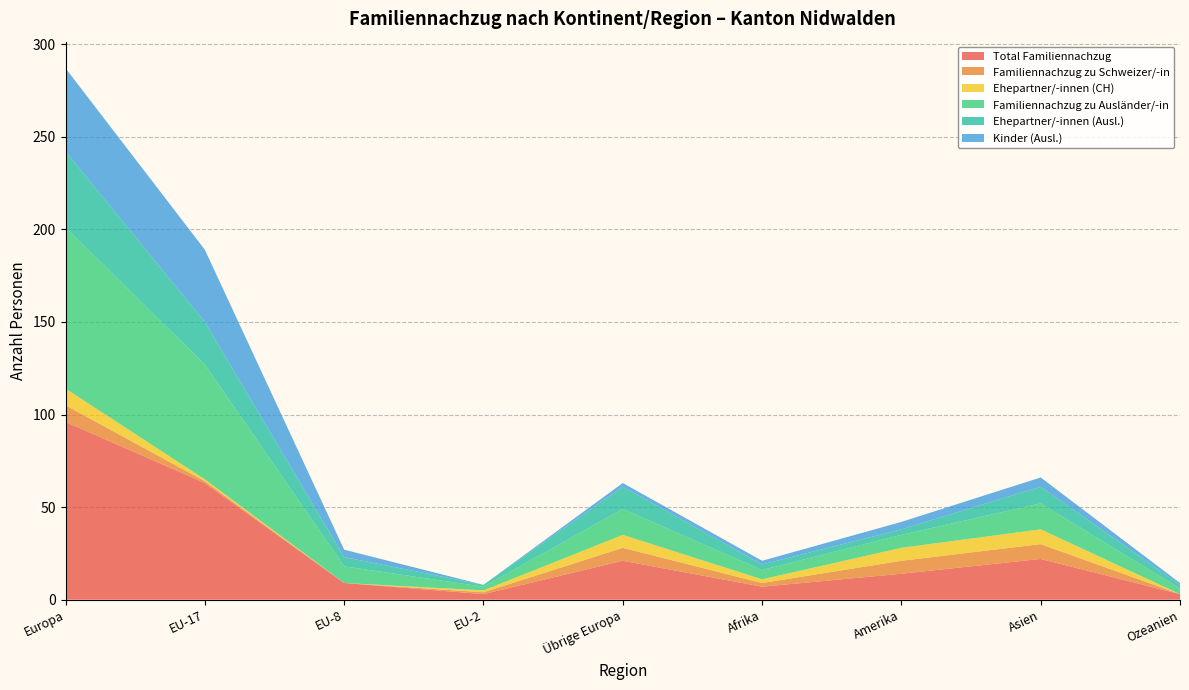

Reading right to left, list all the values displayed in this chart.

Total Familiennachzug: Ozeanien=3	Asien=22	Amerika=14	Afrika=7	Übrige Europa=21	EU-2=3	EU-8=9	EU-17=63	Europa=96
Familiennachzug zu Schweizer/-in: Ozeanien=0	Asien=8	Amerika=7	Afrika=2	Übrige Europa=7	EU-2=1	EU-8=0	EU-17=1	Europa=9
Ehepartner/-innen (CH): Ozeanien=0	Asien=8	Amerika=7	Afrika=2	Übrige Europa=7	EU-2=1	EU-8=0	EU-17=1	Europa=9
Familiennachzug zu Ausländer/-in: Ozeanien=3	Asien=14	Amerika=7	Afrika=5	Übrige Europa=14	EU-2=2	EU-8=9	EU-17=62	Europa=87
Ehepartner/-innen (Ausl.): Ozeanien=2	Asien=9	Amerika=3	Afrika=3	Übrige Europa=12	EU-2=1	EU-8=5	EU-17=23	Europa=41
Kinder (Ausl.): Ozeanien=1	Asien=5	Amerika=4	Afrika=2	Übrige Europa=2	EU-2=0	EU-8=4	EU-17=39	Europa=45